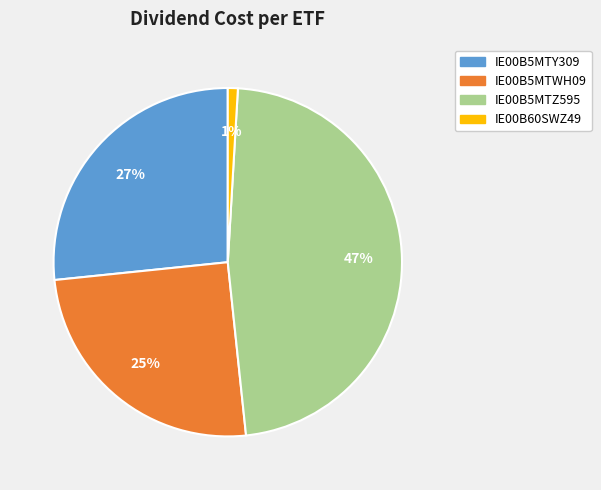

Do IE00B5MTZ595 and IE00B5MTY309 together represent more than half of the pie?

Yes